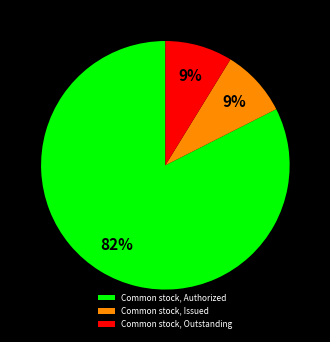

True or false: Common stock, Issued accounts for 17% of the total.

False